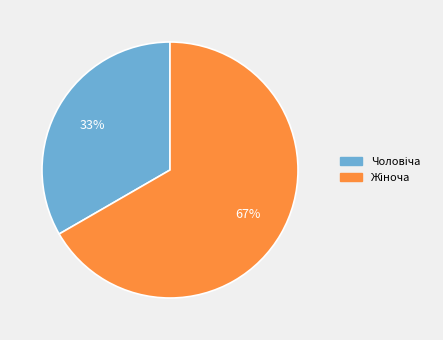

To the nearest percent, what is the average slice percentage?

50%